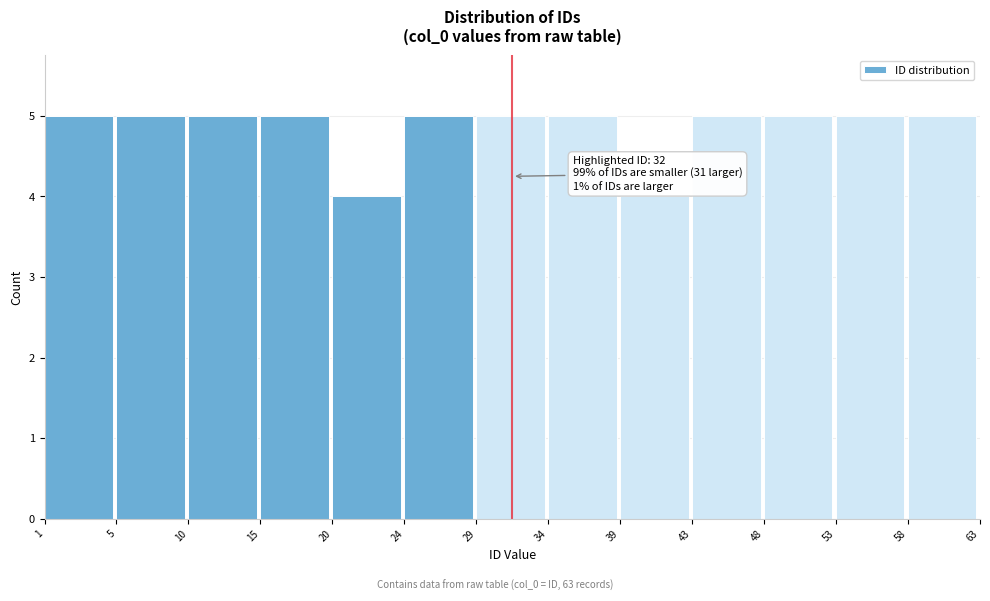

Reading left to right, list all the values displayed in this chart.

1=5	5=5	10=5	15=5	20=4	24=5	29=5	34=5	39=4	43=5	48=5	53=5	58=5